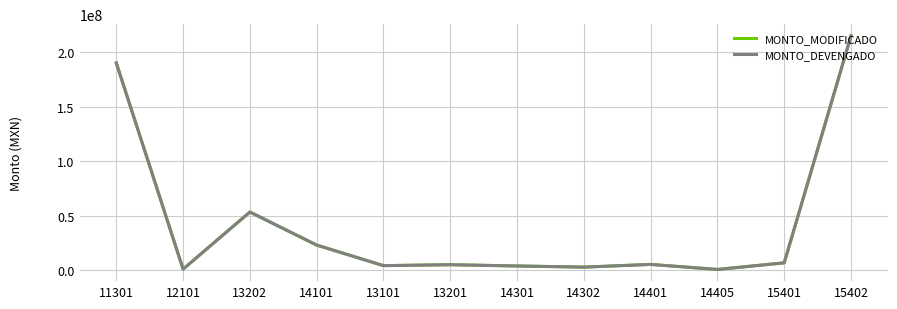

In MONTO_MODIFICADO, how many points are higher than both neighbors (excluding endpoints)?

3